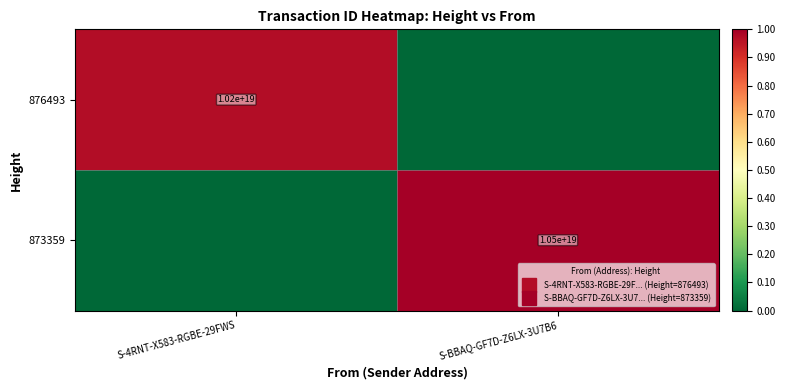

Is it true that 876493 equals 1.4 at S-4RNT-X583-RGBE-29FWS?

False